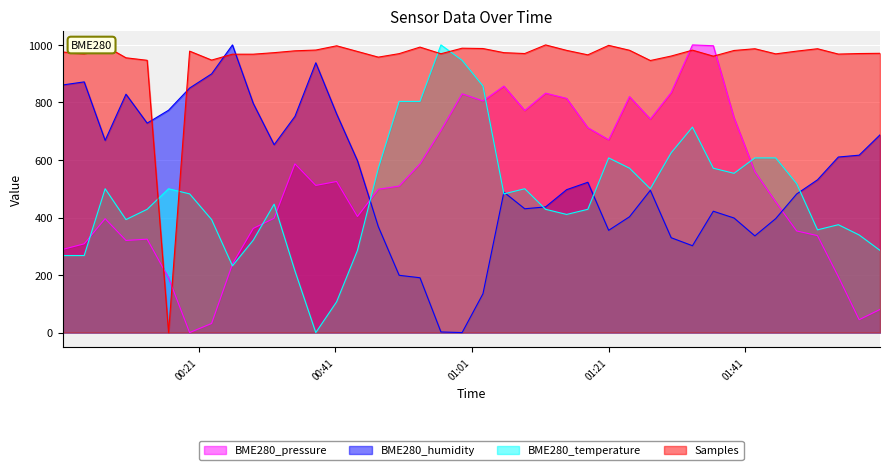

How many values in the BME280_temperature series are below 482?

19